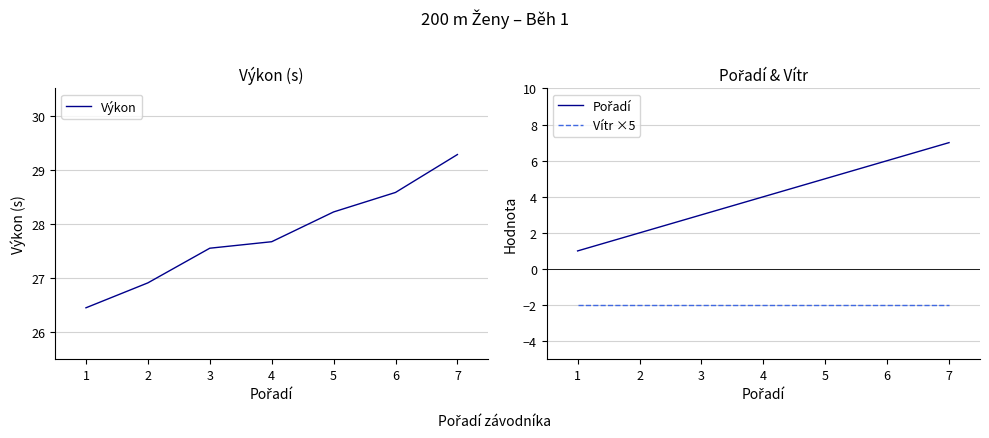

Between 7 and 1, which is larger?

7